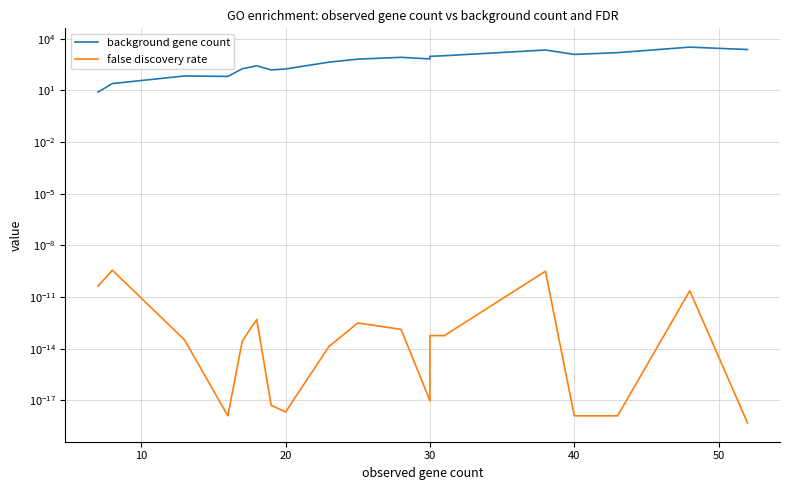

True or false: false discovery rate and background gene count cross at least once.

False